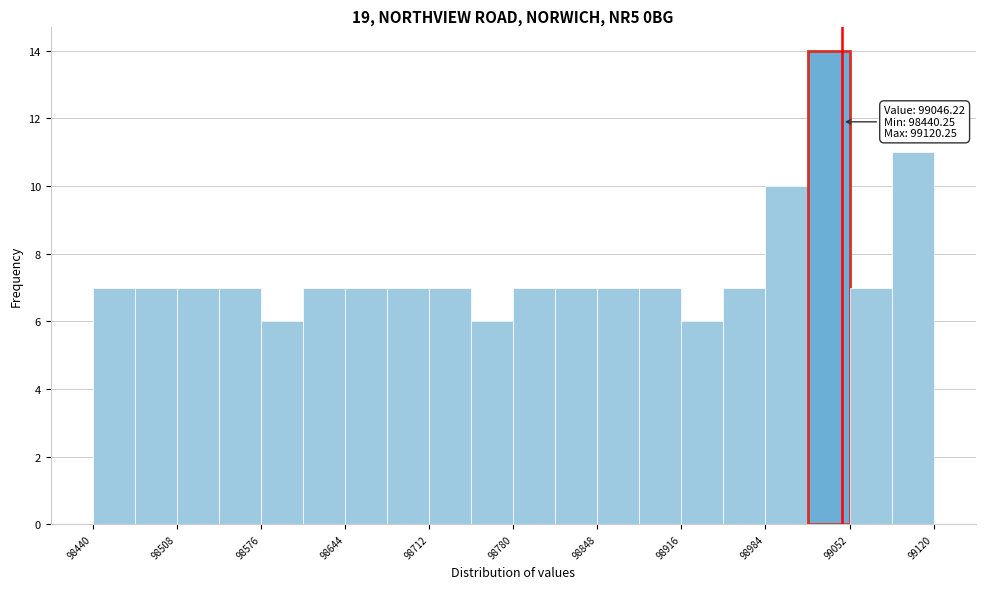

Around what value on the x-axis is the tallest bar? Give the approximate position of its centre, as read against the axis.

99040